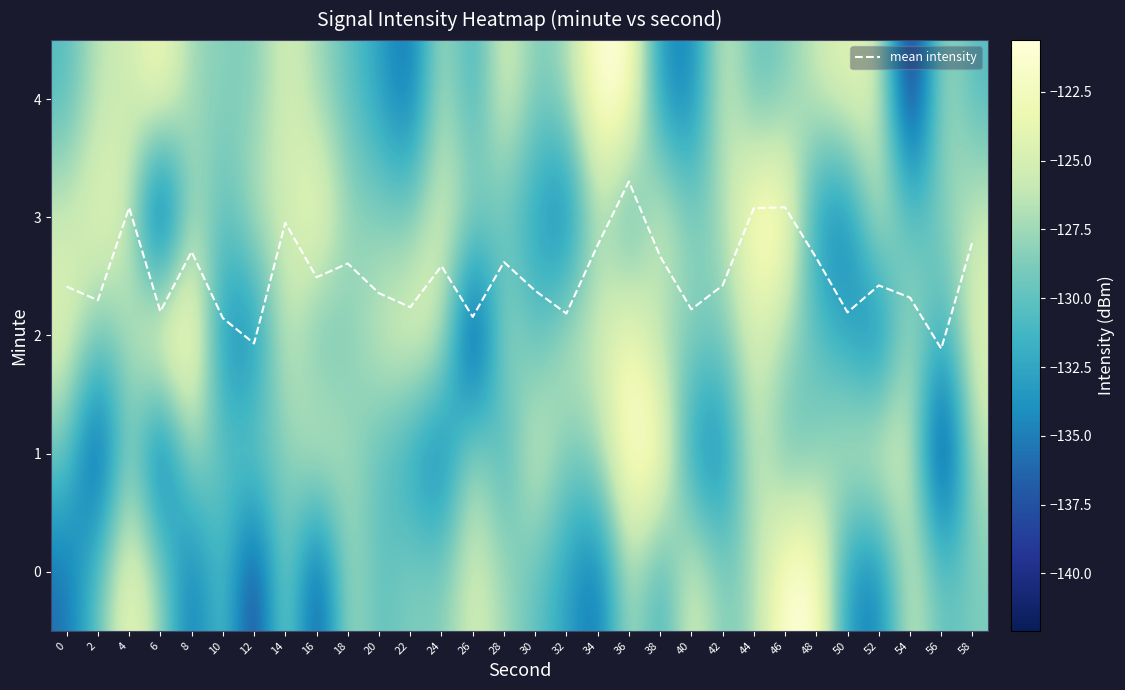

Which category has the highest value across all series?

36